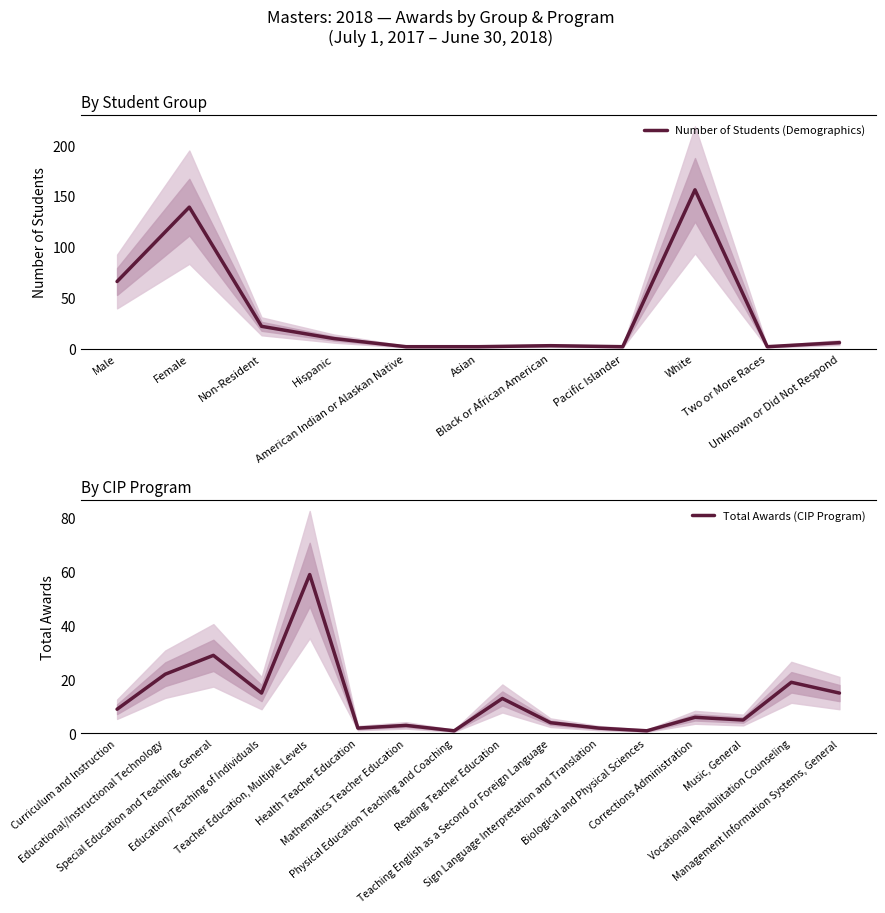

Which label corresponds to the largest value in the chart?

White